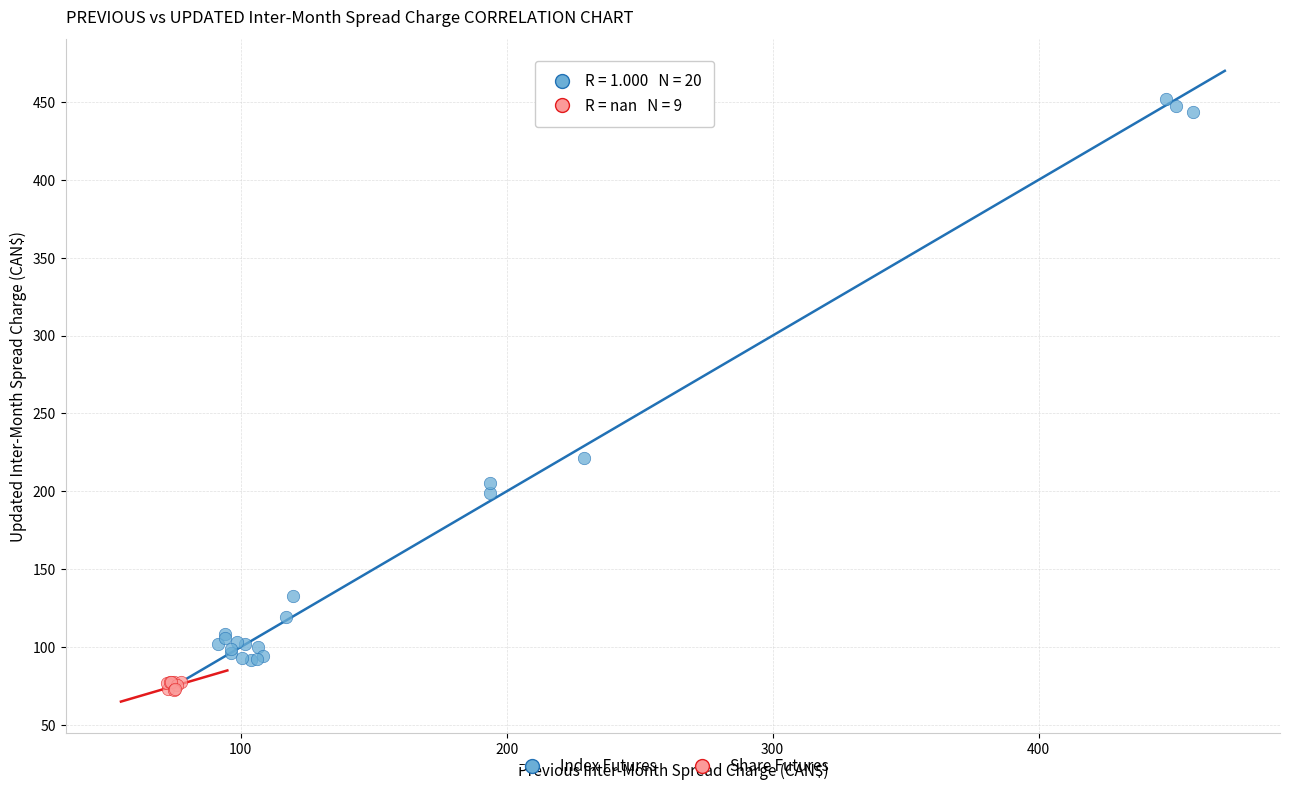

Which series contains the lowest Y value?

Share Futures